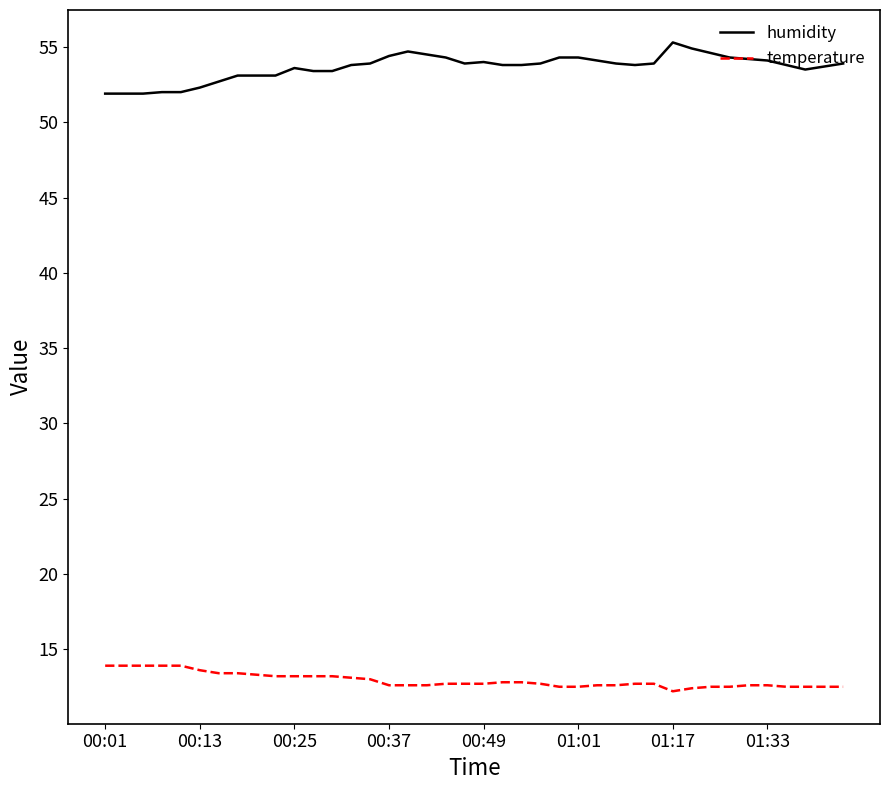

Which series has the largest total across all categories?

humidity